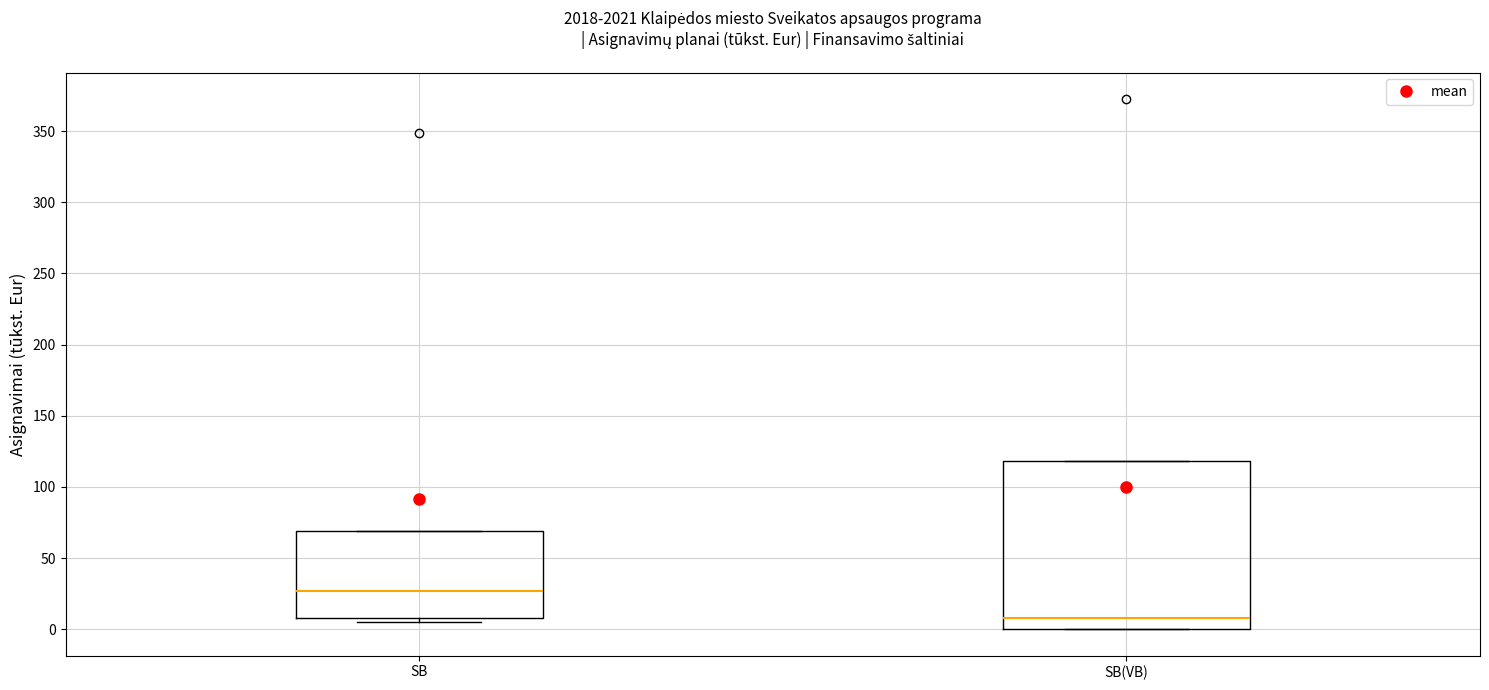

Which box's median line is the highest?

SB